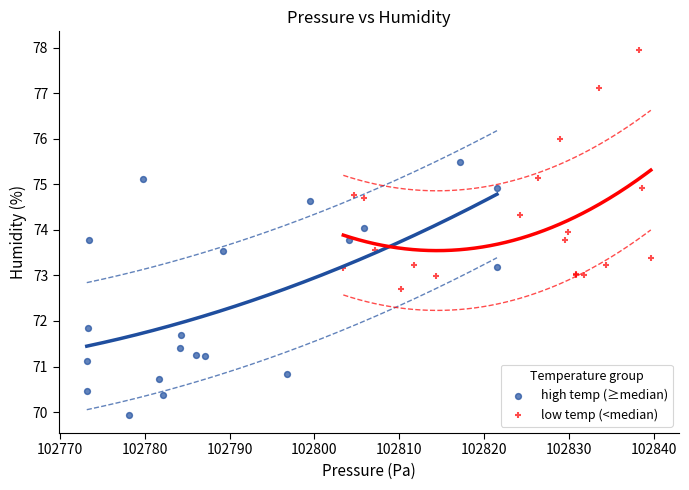

Which series contains the lowest Y value?

high temp (≥median)